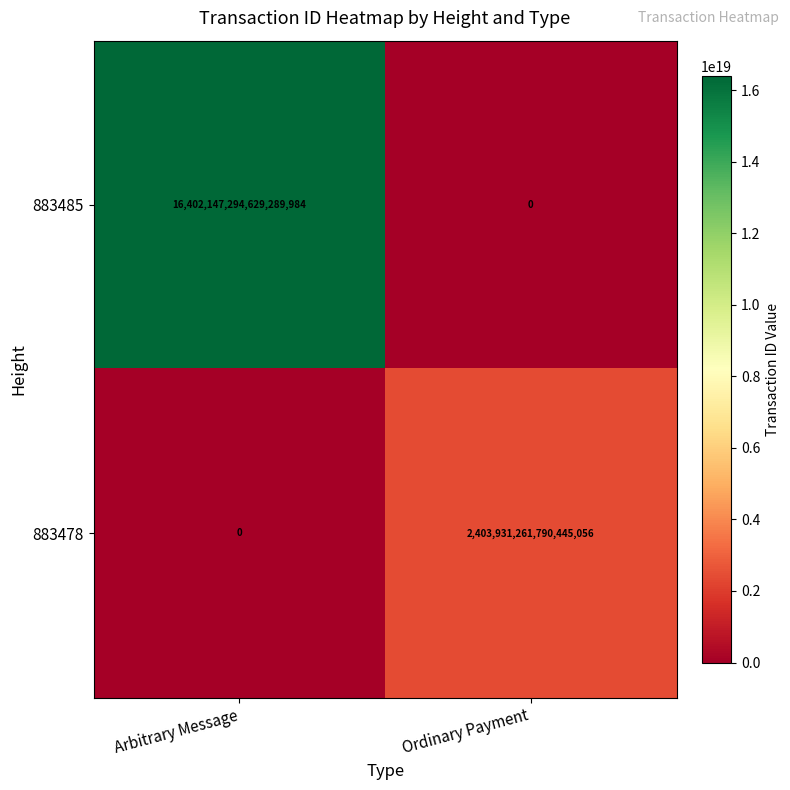

The 883478 series shows 3296979734328660992 at Ordinary Payment. True or false?

False